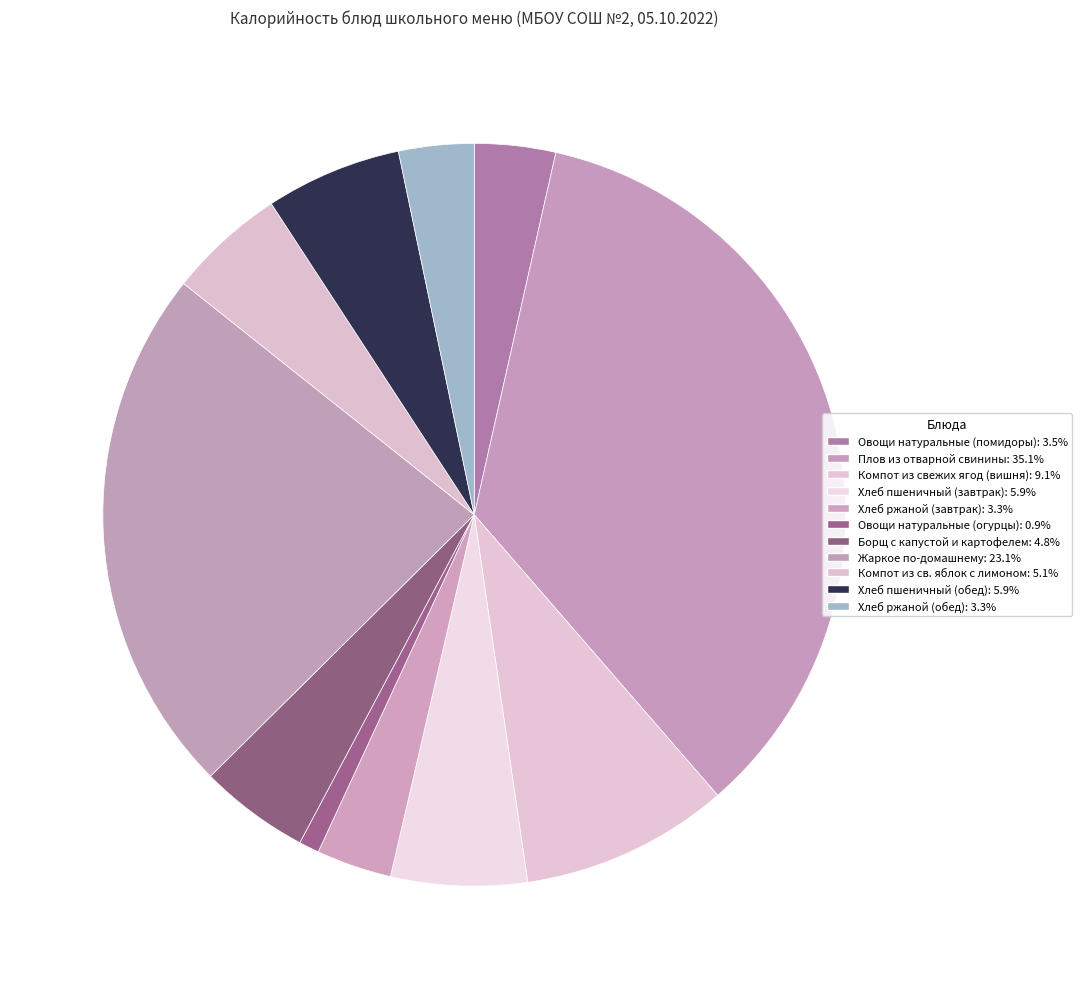

What portion of the pie excludes Овощи натуральные (огурцы)?

99.1%